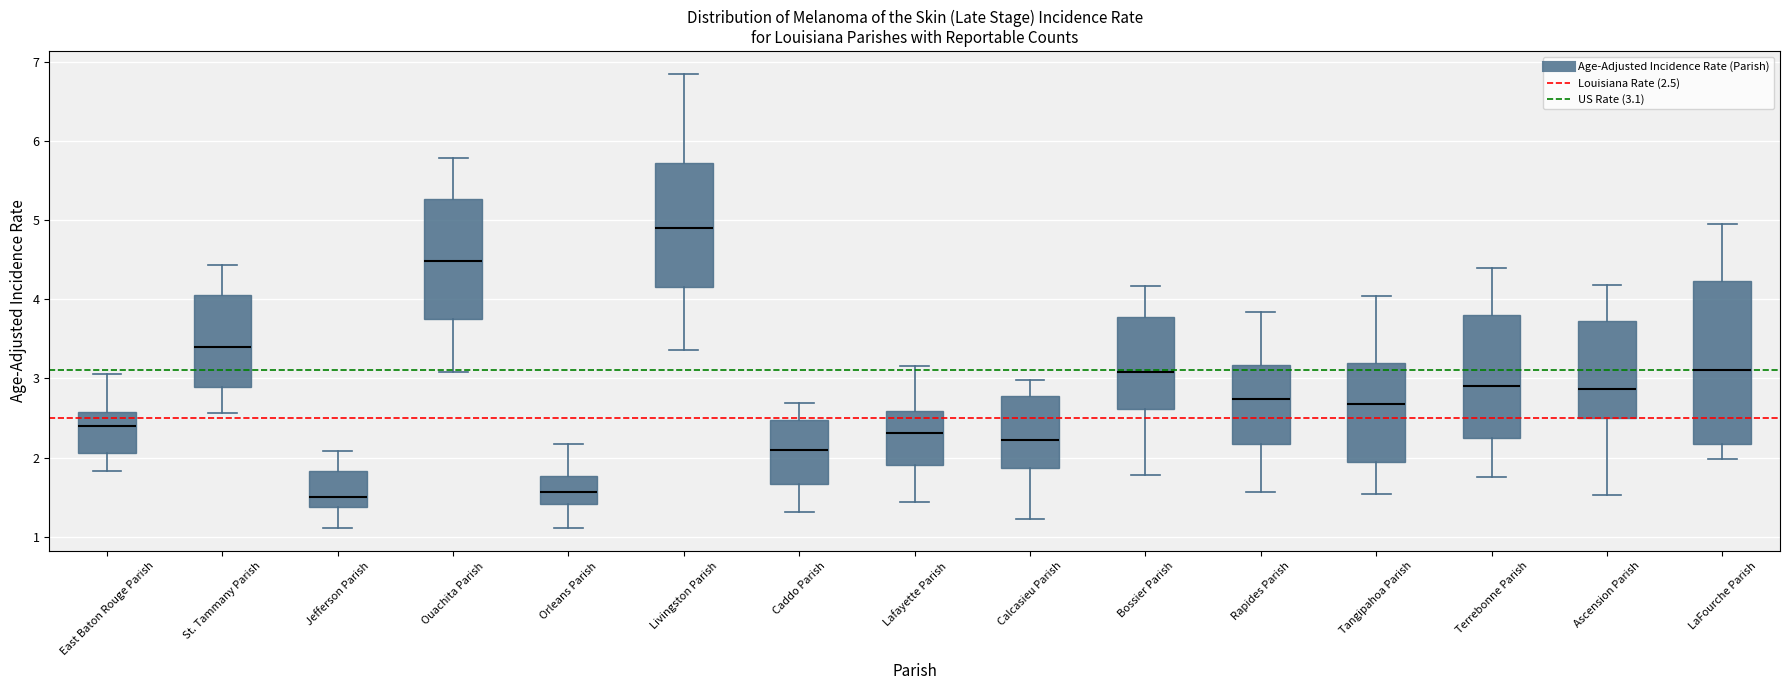

Which box is the tallest, from its lower edge to its upper edge?

LaFourche Parish